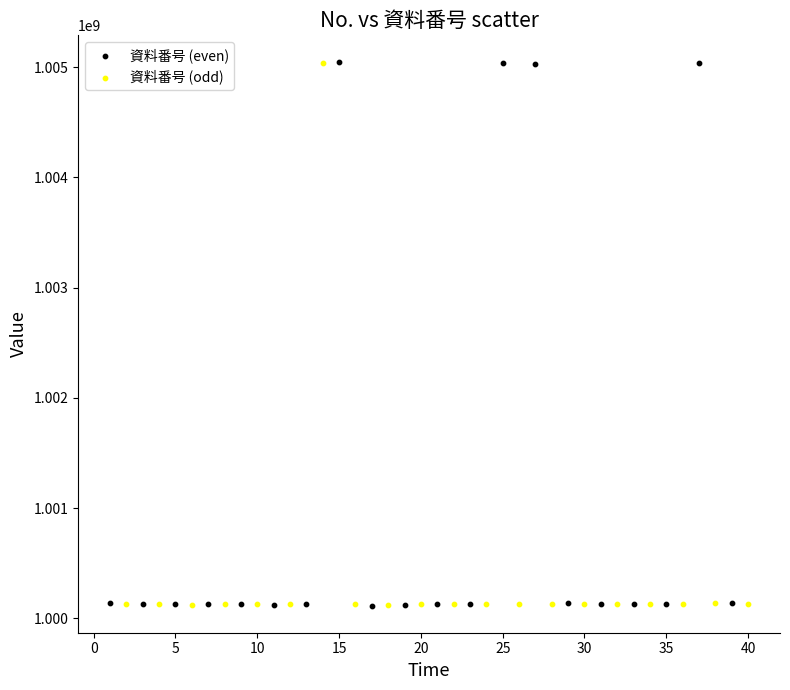

What are all the series names shown in the legend?

資料番号 (even), 資料番号 (odd)